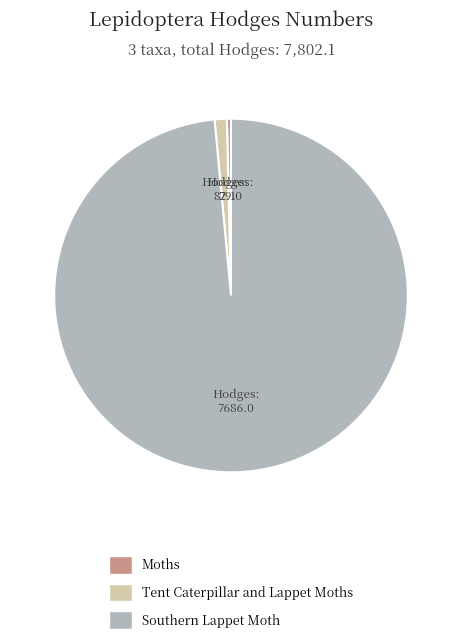

How many segments does this pie chart have?

3